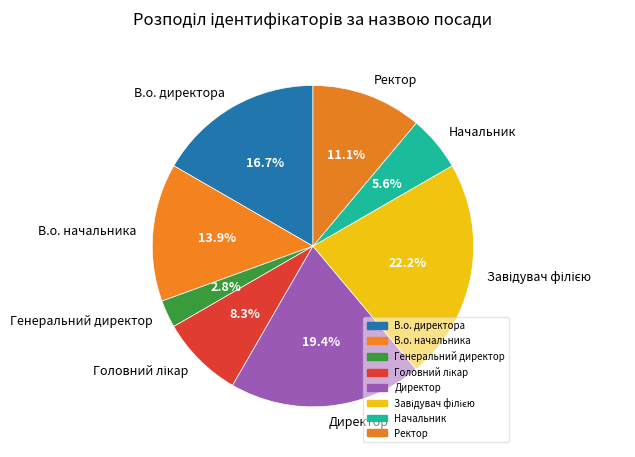

To the nearest percent, what portion does Генеральний директор represent?

3%